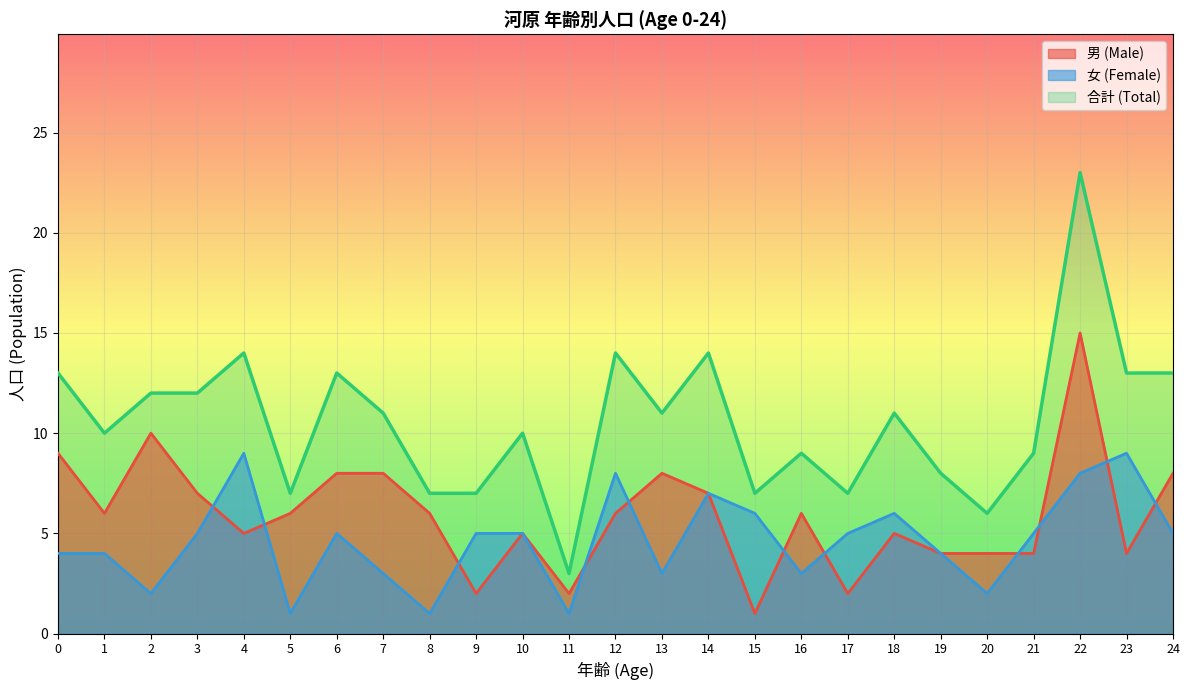

Reading right to left, list all the values displayed in this chart.

男 (Male): 8	4	15	4	4	4	5	2	6	1	7	8	6	2	5	2	6	8	8	6	5	7	10	6	9
女 (Female): 5	9	8	5	2	4	6	5	3	6	7	3	8	1	5	5	1	3	5	1	9	5	2	4	4
合計 (Total): 13	13	23	9	6	8	11	7	9	7	14	11	14	3	10	7	7	11	13	7	14	12	12	10	13